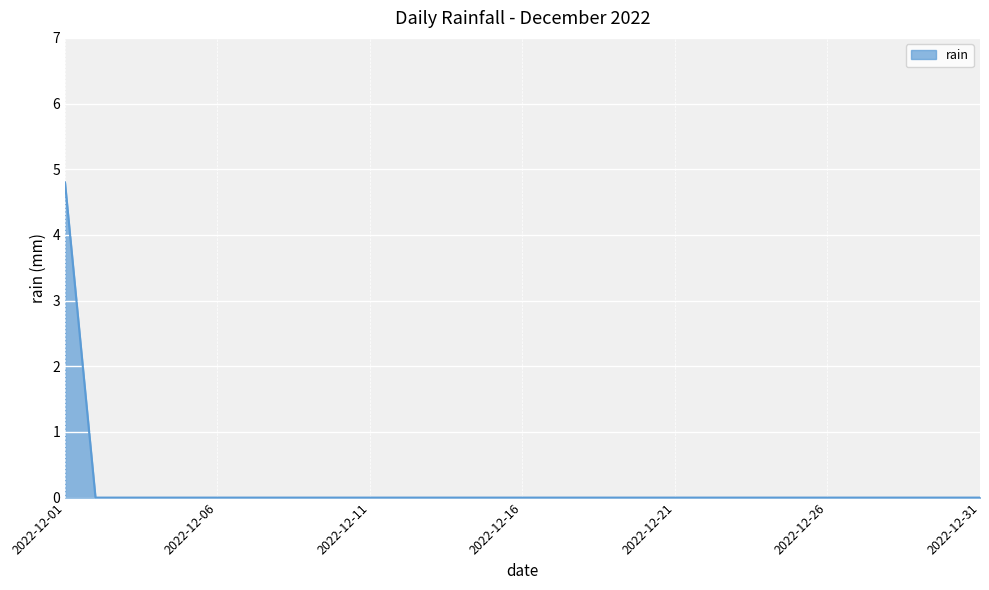

What is the greatest value displayed?

4.8